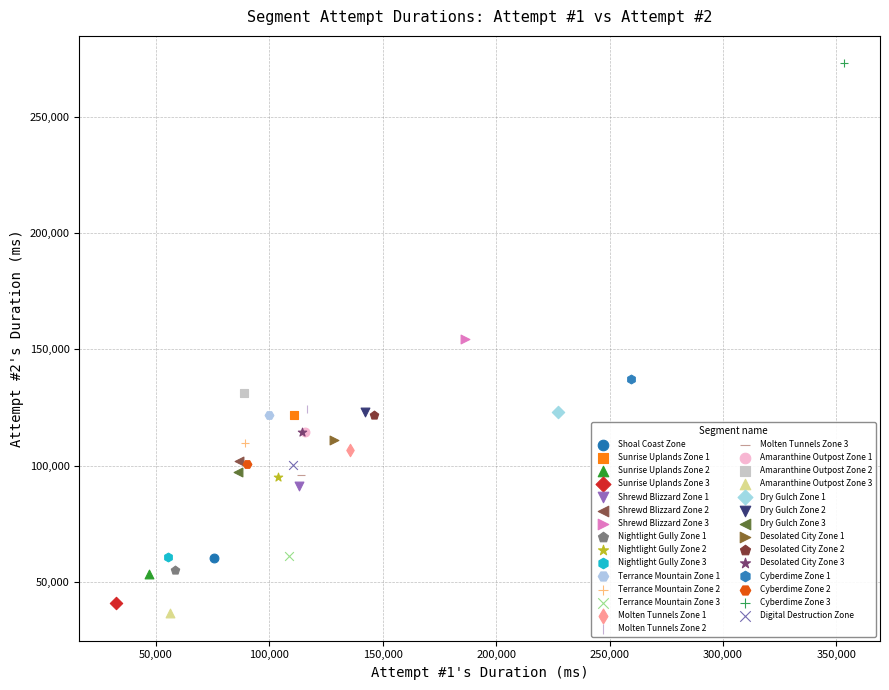

Which series contains the highest Y value?

Cyberdime Zone 3